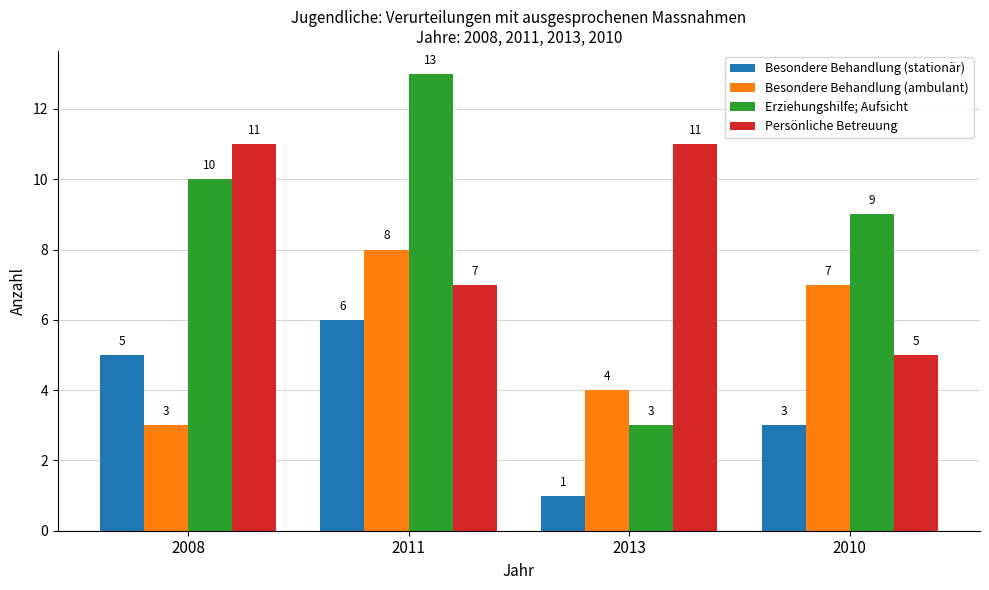

Count the Besondere Behandlung (stationär) values in the range 3 to 6.

3